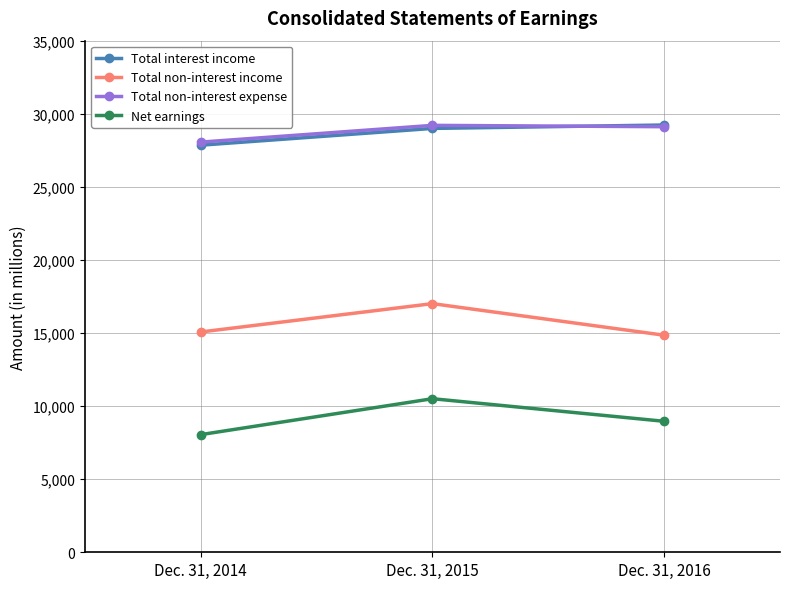

True or false: Total interest income has a value of 43351 at Dec. 31, 2014.

False